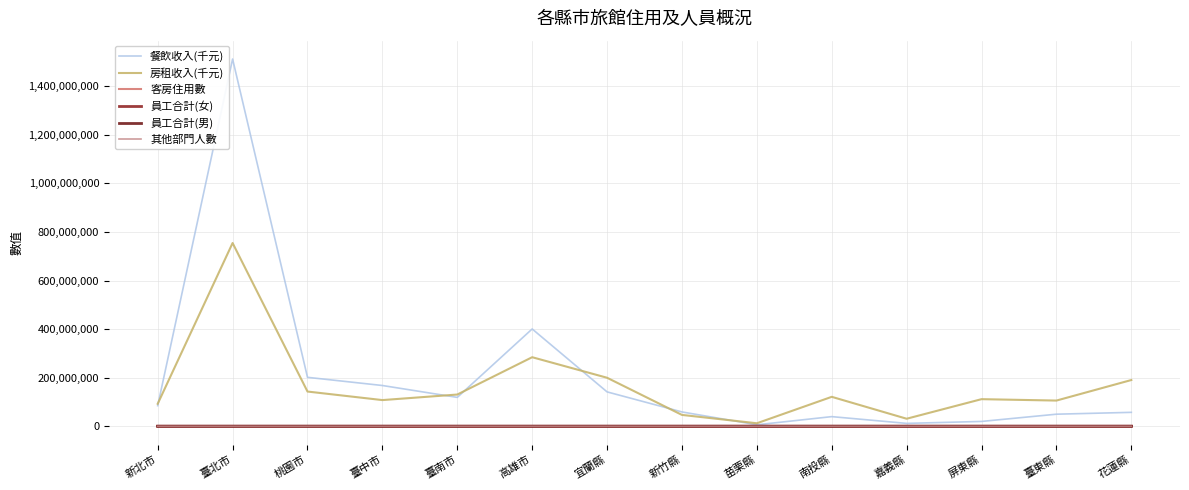

Does the chart display data point markers on the line(s)?

No